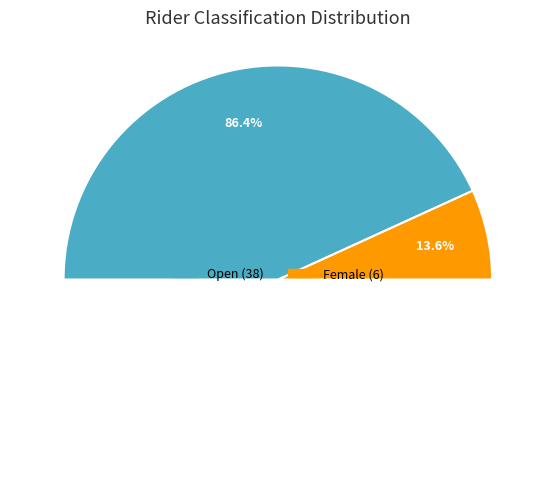

The Open slice represents 92% of the pie. True or false?

False